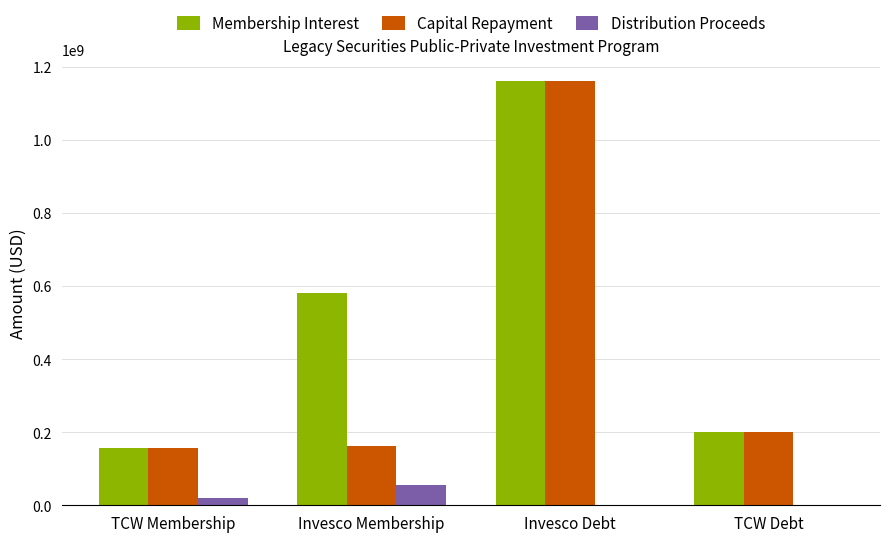

What is the total value across all series at Invesco Debt?

2323840000.0